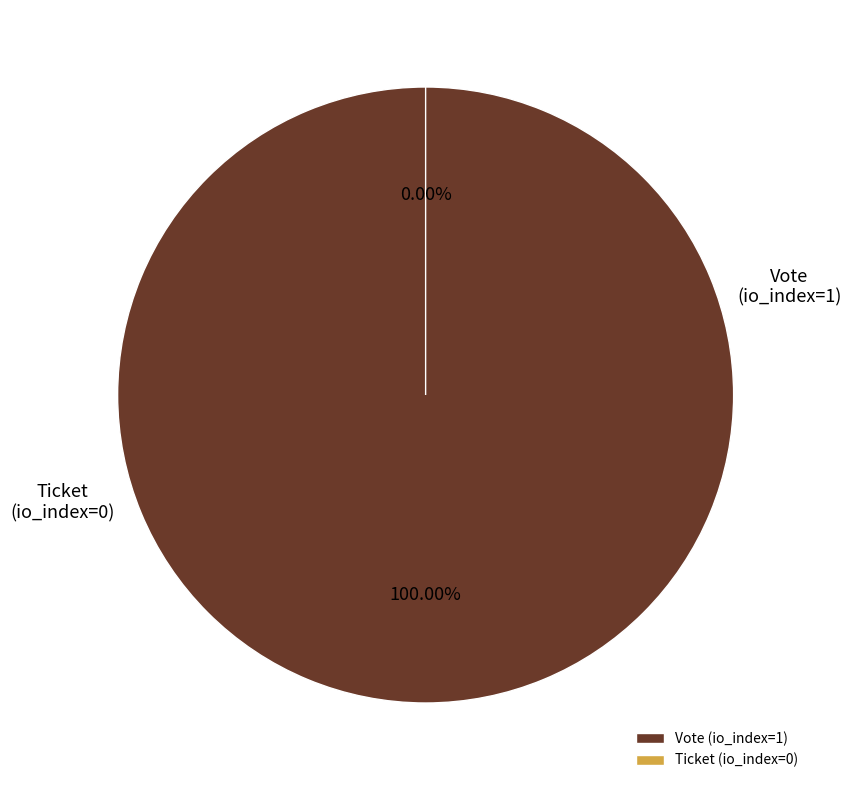

Count the number of slices in the pie.

2